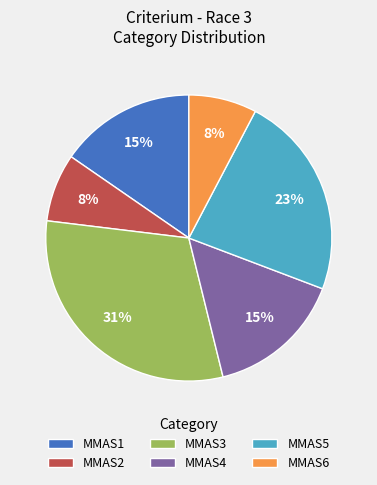

Does any single category account for the majority?

No